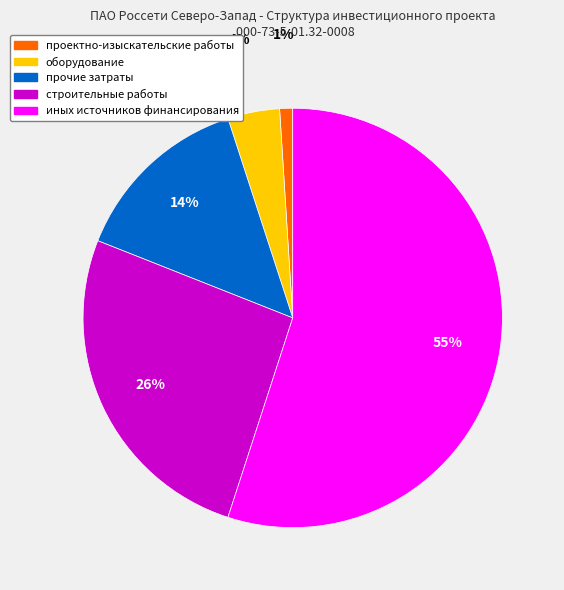

The оборудование slice represents 10% of the pie. True or false?

False